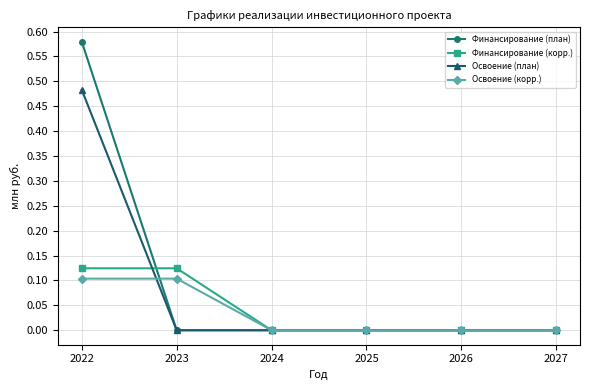

The Финансирование (корр.) series shows 0.0 at 2025. True or false?

True